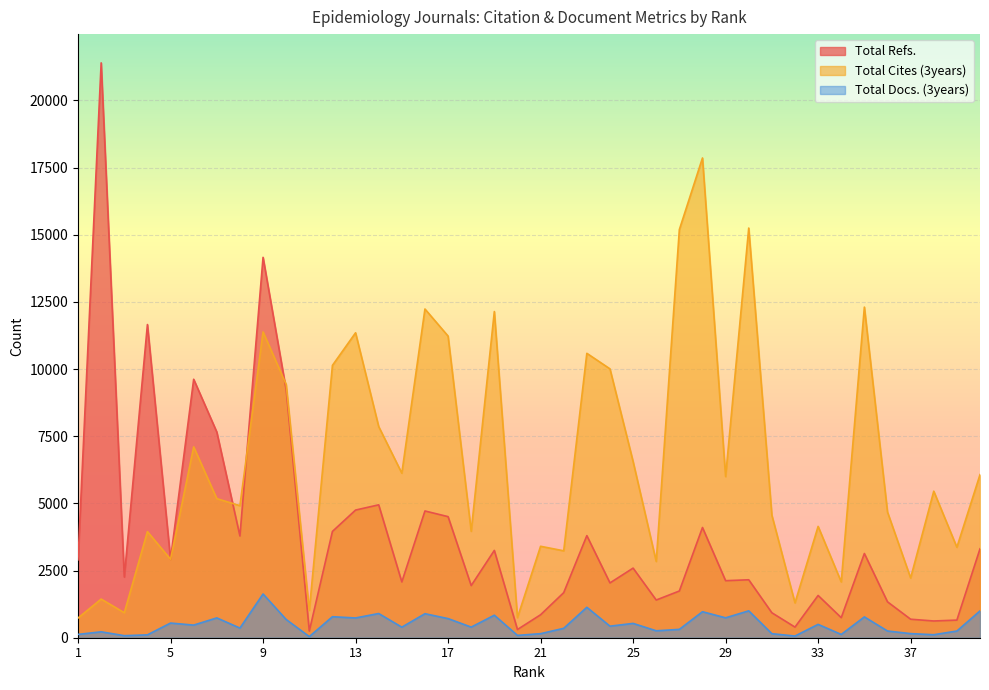

Read the Total Refs. value at 12, to the nearest 10.

3960